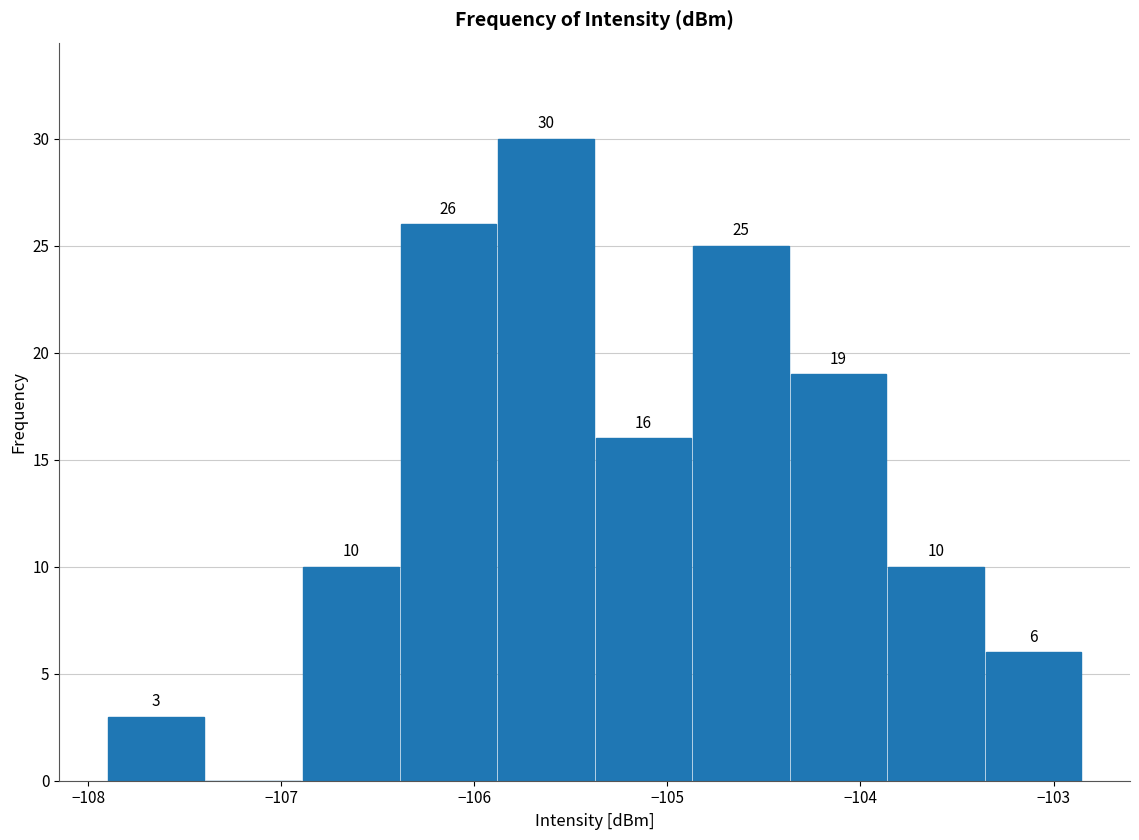

Which range on the x-axis has the tallest bar?

-105.9 to -105.4